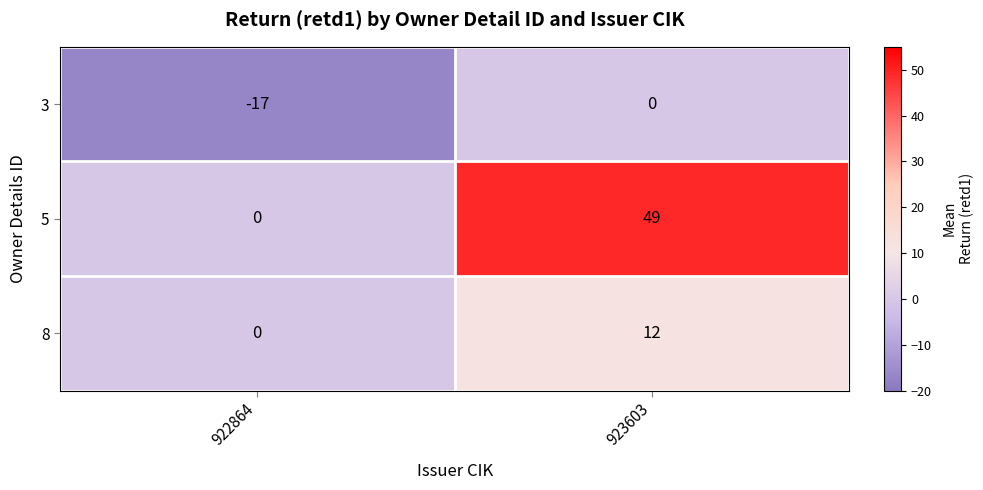

List the series in order of their peak value, highest first.

5, 8, 3